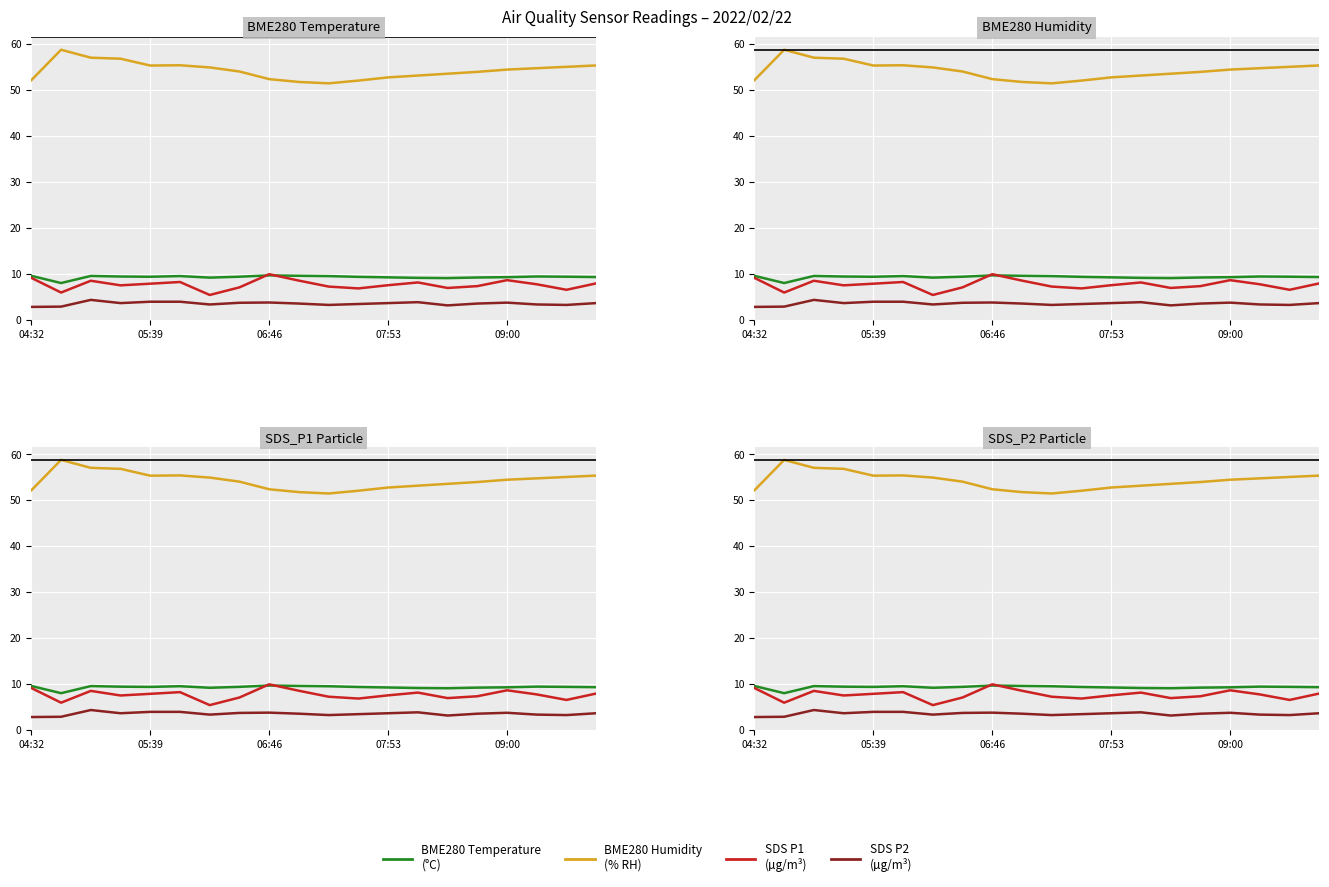

What is the sum of the BME280_humidity values at 10 and 7?

105.6